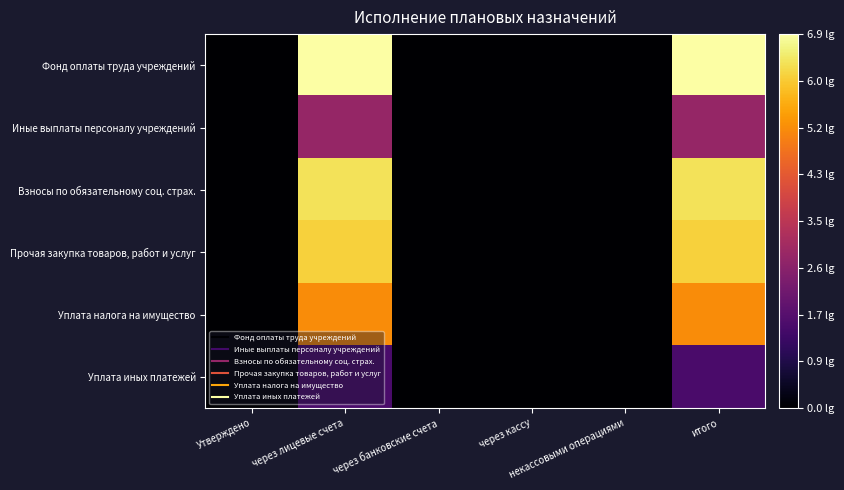

Reading left to right, list all the values displayed in this chart.

Фонд оплаты труда учреждений: Утверждено=0.0	через лицевые счета=6.9	через банковские счета=0.0	через кассу=0.0	некассовыми операциями=0.0	итого=6.9
Иные выплаты персоналу учреждений: Утверждено=0.0	через лицевые счета=2.8	через банковские счета=0.0	через кассу=0.0	некассовыми операциями=0.0	итого=2.8
Взносы по обязательному соц. страх.: Утверждено=0.0	через лицевые счета=6.4	через банковские счета=0.0	через кассу=0.0	некассовыми операциями=0.0	итого=6.4
Прочая закупка товаров, работ и услуг: Утверждено=0.0	через лицевые счета=6.1	через банковские счета=0.0	через кассу=0.0	некассовыми операциями=0.0	итого=6.1
Уплата налога на имущество: Утверждено=0.0	через лицевые счета=5.2	через банковские счета=0.0	через кассу=0.0	некассовыми операциями=0.0	итого=5.2
Уплата иных платежей: Утверждено=0.0	через лицевые счета=1.5	через банковские счета=0.0	через кассу=0.0	некассовыми операциями=0.0	итого=1.5